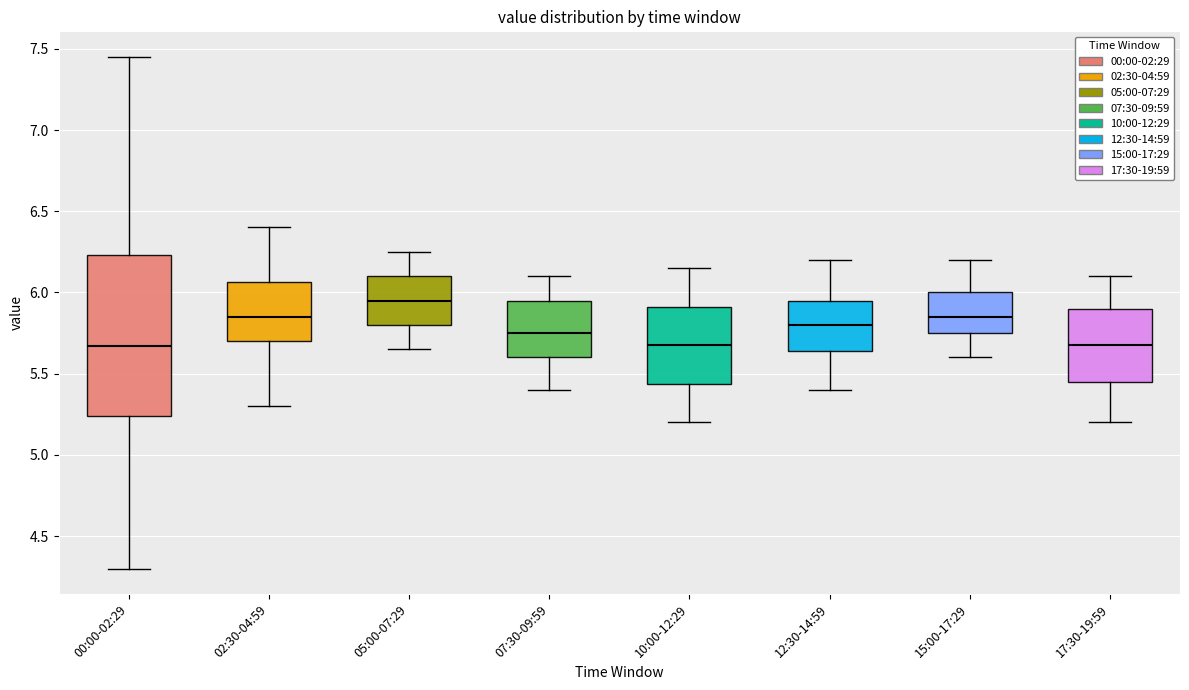

Reading left to right, transcribe this box plot: for each box, give where its median line is, the range the box spans, and where its two whiskers end, as read against the y-axis. The values are not printed on the chart, so give them approximately, as read against the axis.

00:00-02:29: median 5.65, box 5.25 to 6.25, whiskers 4.30 to 7.45
02:30-04:59: median 5.85, box 5.70 to 6.05, whiskers 5.30 to 6.40
05:00-07:29: median 5.95, box 5.80 to 6.10, whiskers 5.65 to 6.25
07:30-09:59: median 5.75, box 5.60 to 5.95, whiskers 5.40 to 6.10
10:00-12:29: median 5.70, box 5.45 to 5.90, whiskers 5.20 to 6.15
12:30-14:59: median 5.80, box 5.65 to 5.95, whiskers 5.40 to 6.20
15:00-17:29: median 5.85, box 5.75 to 6.00, whiskers 5.60 to 6.20
17:30-19:59: median 5.70, box 5.45 to 5.90, whiskers 5.20 to 6.10